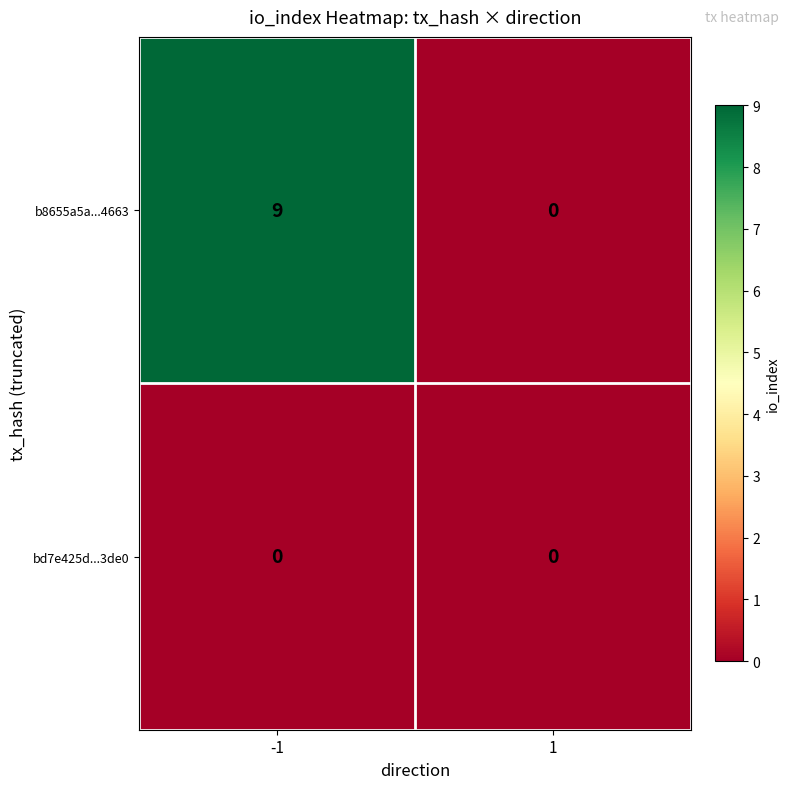

List the series in order of their overall mean, highest first.

b8655a5a...4663, bd7e425d...3de0